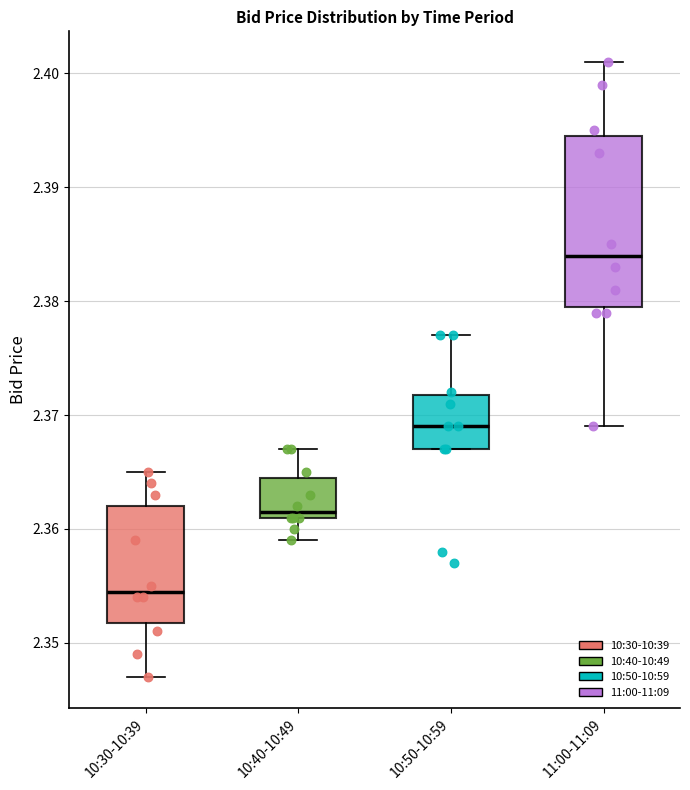

Reading left to right, transcribe this box plot: for each box, give where its median line is, the range the box spans, and where its two whiskers end, as read against the y-axis. The values are not printed on the chart, so give them approximately, as read against the axis.

10:30-10:39: median 2.355, box 2.352 to 2.362, whiskers 2.347 to 2.365
10:40-10:49: median 2.362, box 2.361 to 2.365, whiskers 2.359 to 2.367
10:50-10:59: median 2.369, box 2.367 to 2.372, whiskers 2.367 to 2.377
11:00-11:09: median 2.384, box 2.380 to 2.395, whiskers 2.369 to 2.401